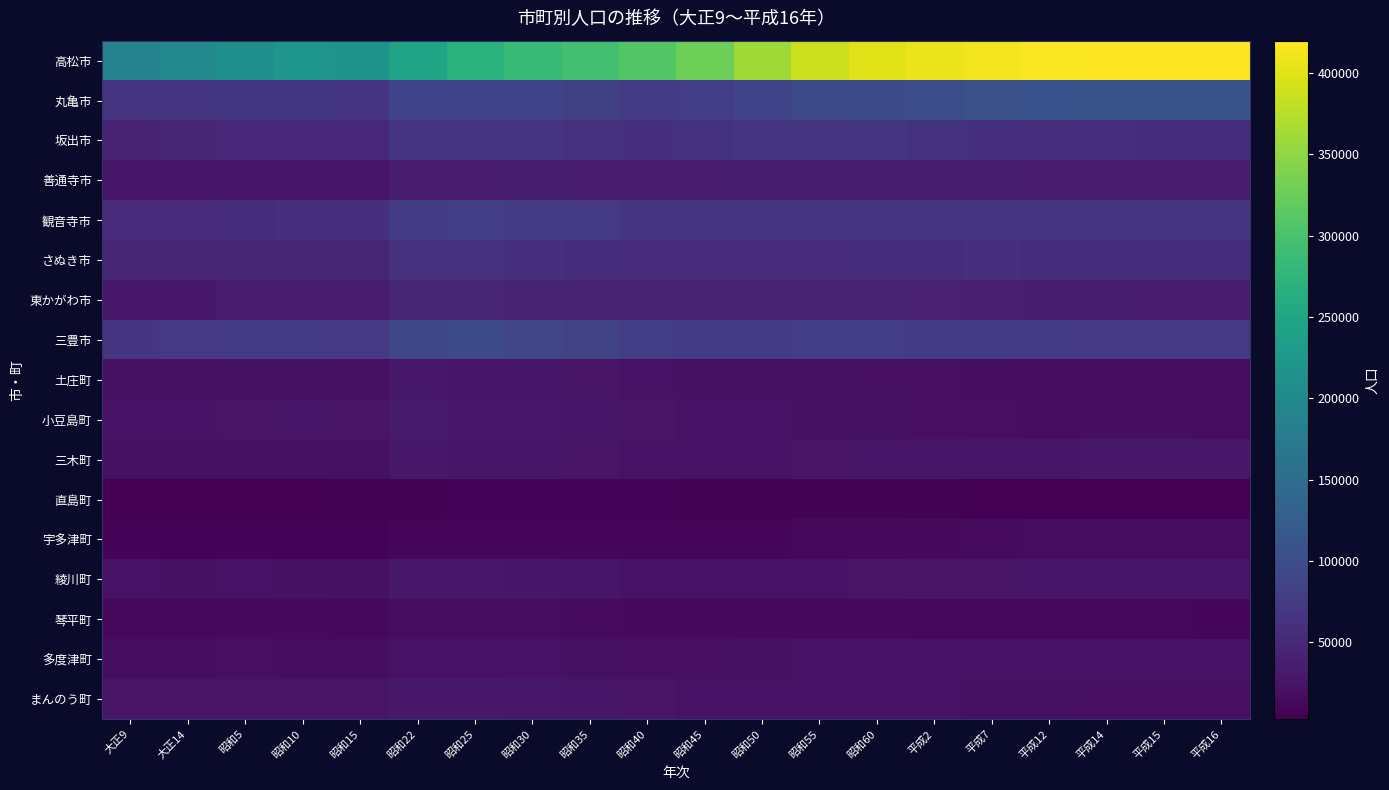

What is the maximum value shown in the chart?

419827